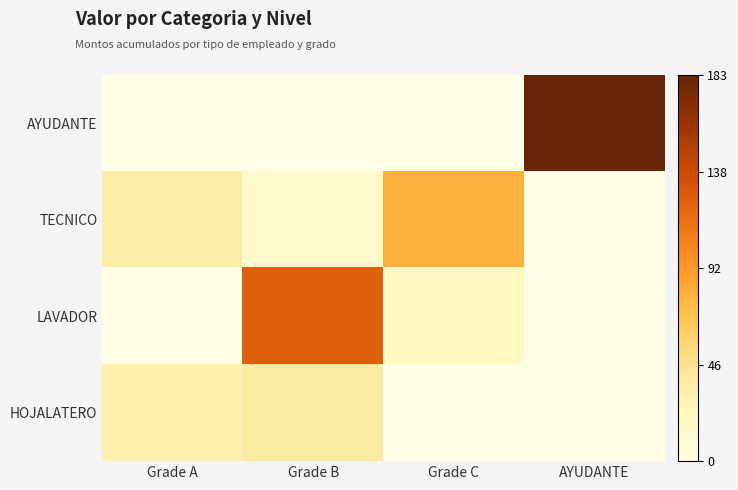

Which label corresponds to the largest value in the chart?

AYUDANTE